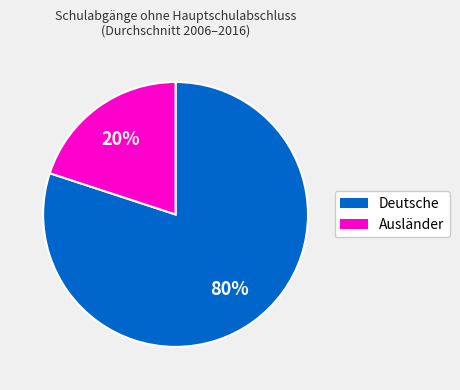

To the nearest percent, what is the difference between the largest and smallest slice percentages?

60%